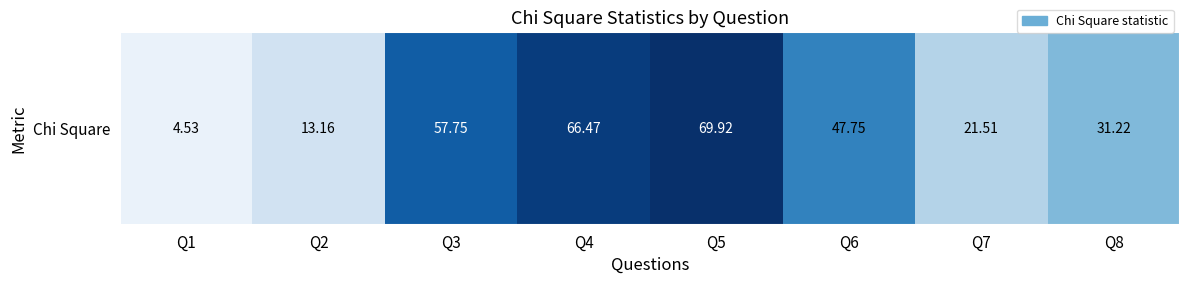

True or false: the data shows 21.5 at Q7.

True